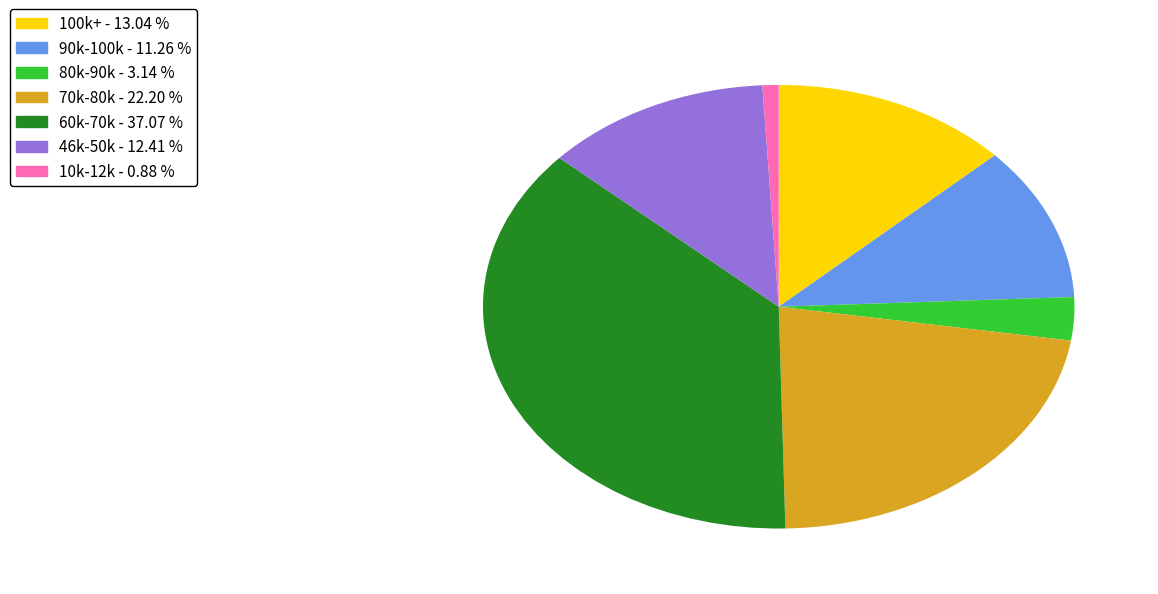

Is there any slice that represents more than half of the pie?

No